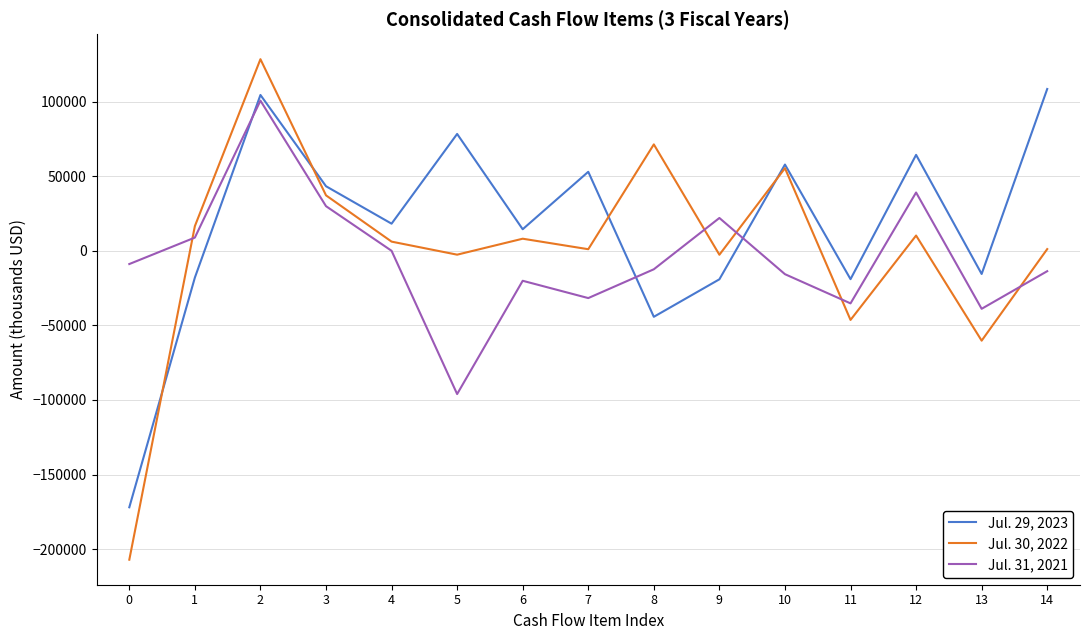

At which category is the sum across all series the highest?

2